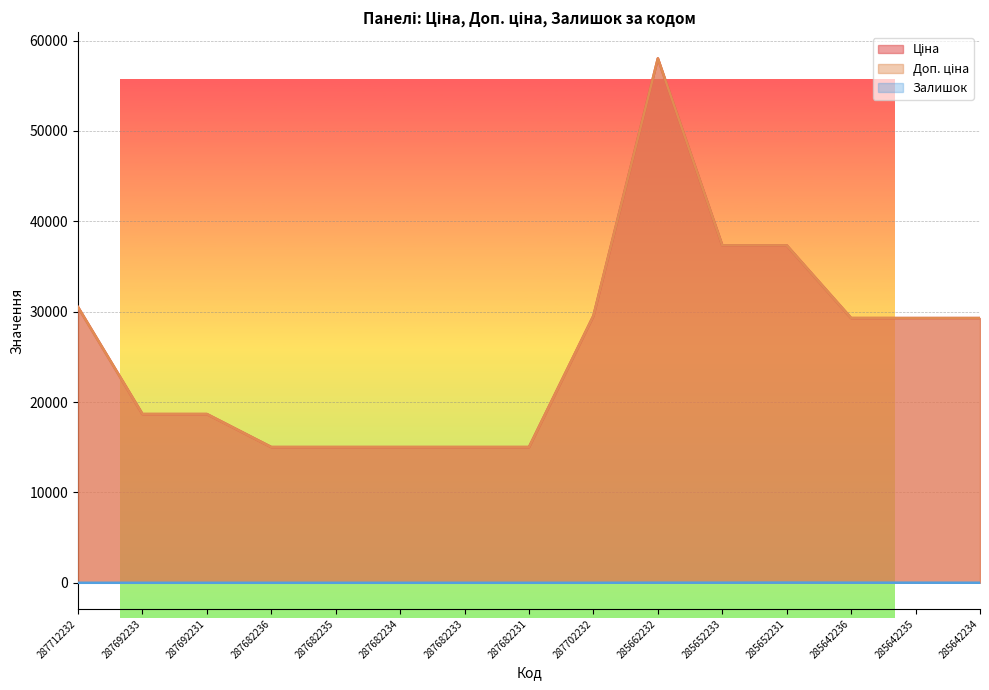

Which series has the largest total across all categories?

Ціна